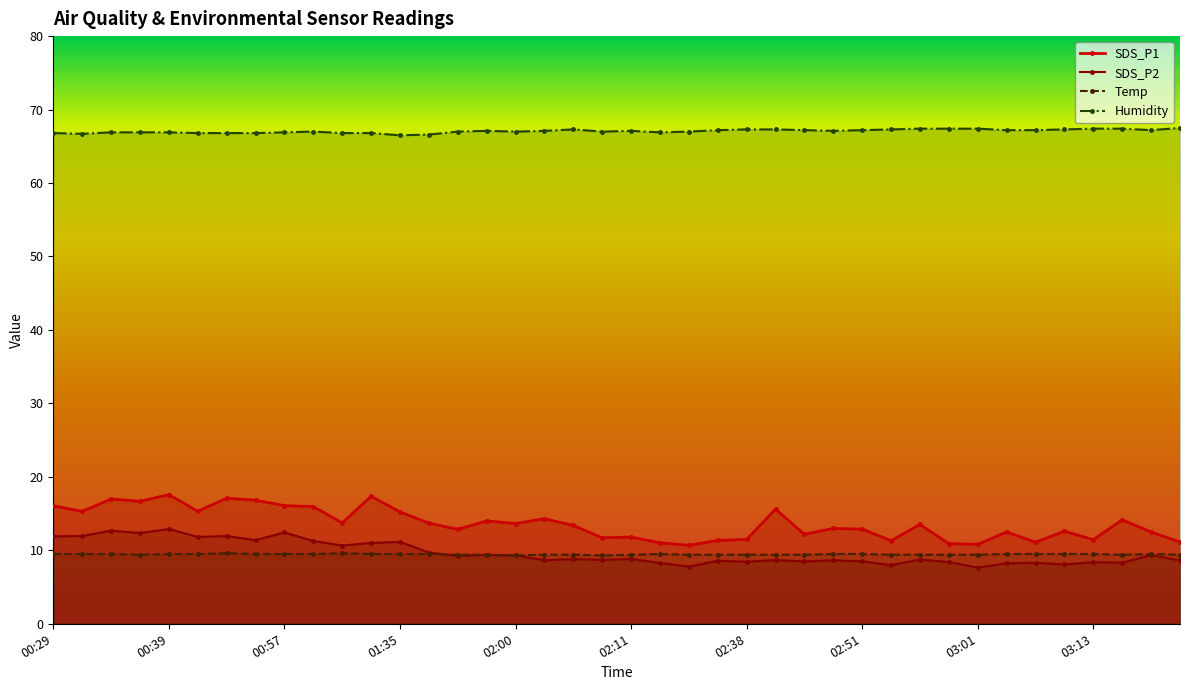

Is the value of Humidity at 03:03 greater than the value of SDS_P1 at 00:31?

Yes